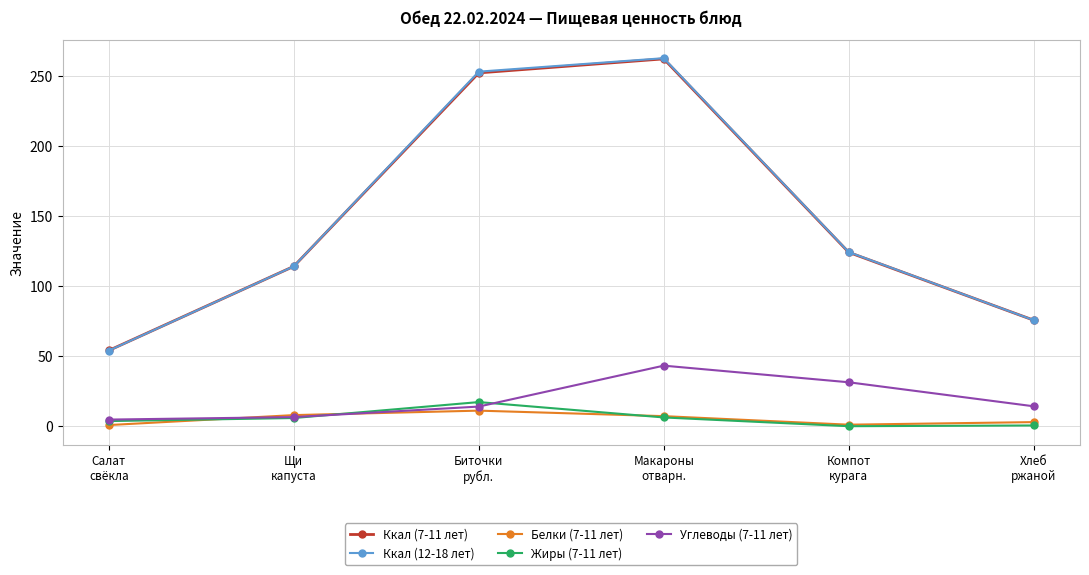

True or false: Ккал (7-11 лет) has a value of 114.0 at Щи
капуста.

True